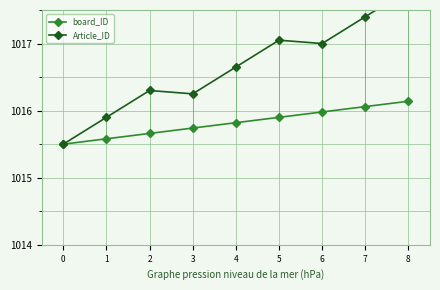

Reading right to left, transcribe all the data shown in this chart.

board_ID: 8=1016.1	7=1016.1	6=1016.0	5=1015.9	4=1015.8	3=1015.7	2=1015.7	1=1015.6	0=1015.5
Article_ID: 8=1017.8	7=1017.4	6=1017.0	5=1017.0	4=1016.6	3=1016.2	2=1016.3	1=1015.9	0=1015.5